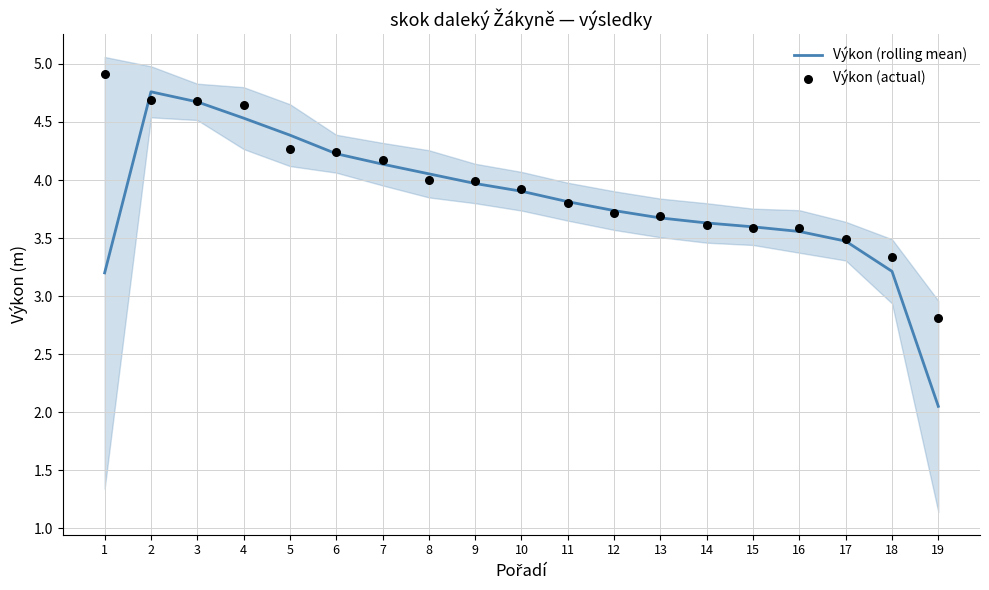

Which series contains the highest Y value?

Výkon (actual)